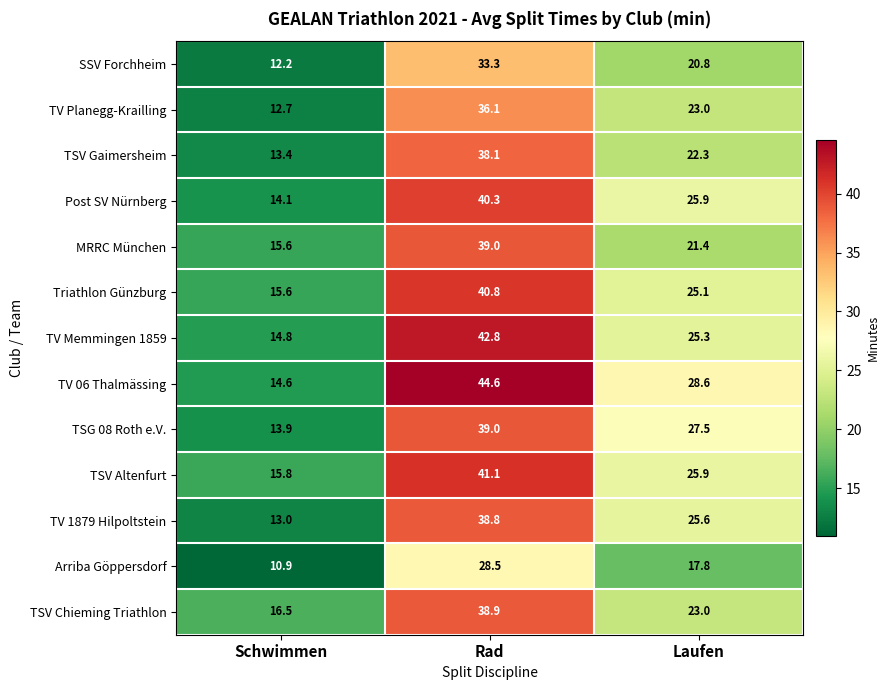

What is the average value of the TSG 08 Roth e.V. series?

26.8